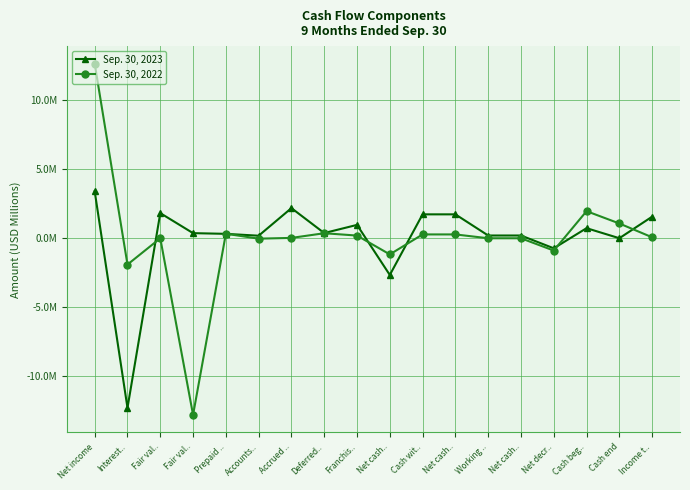

Which series has the widest spread of values?

Sep. 30, 2022